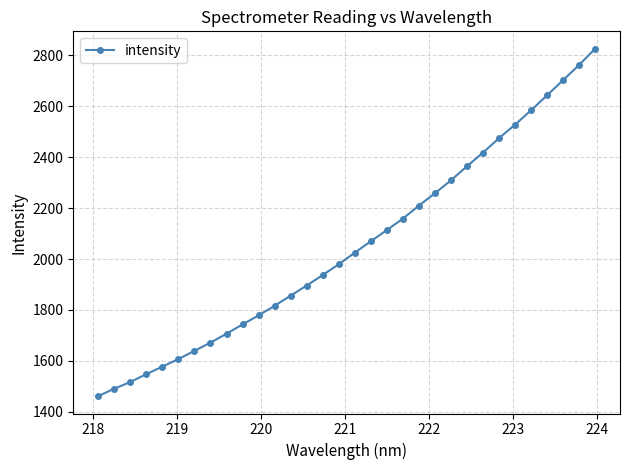

What is the value of the 30th point from the left?

2702.1